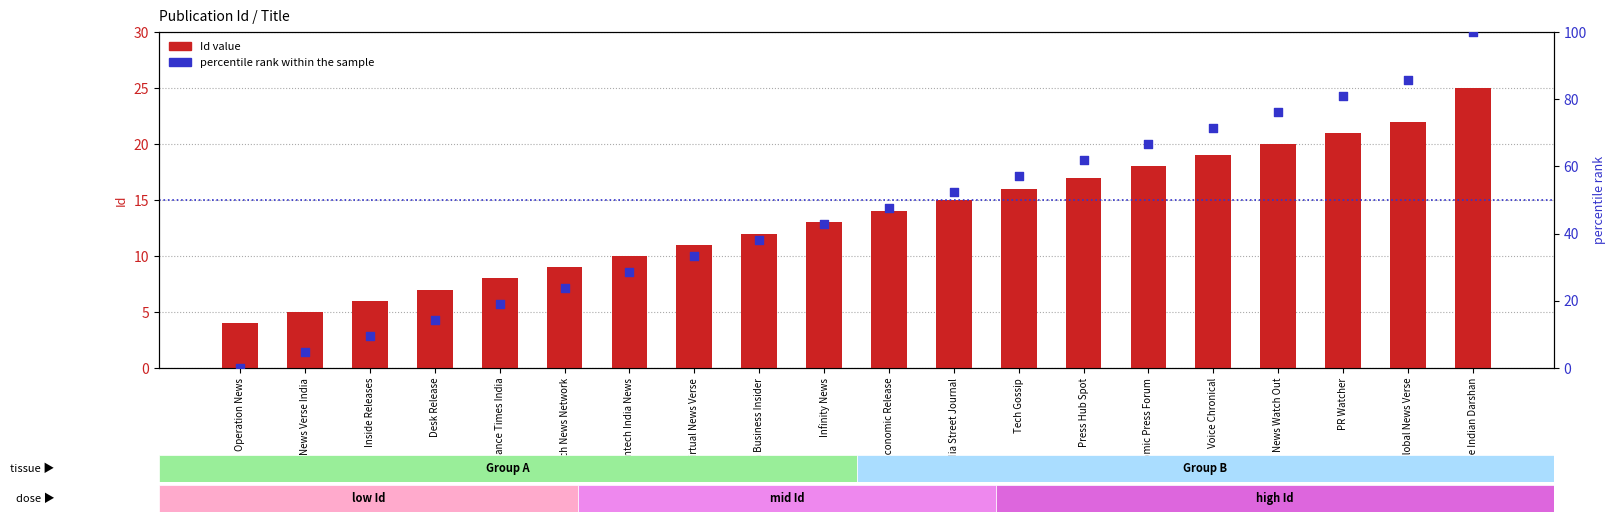

At which category is the sum across all series the highest?

The Indian Darshan